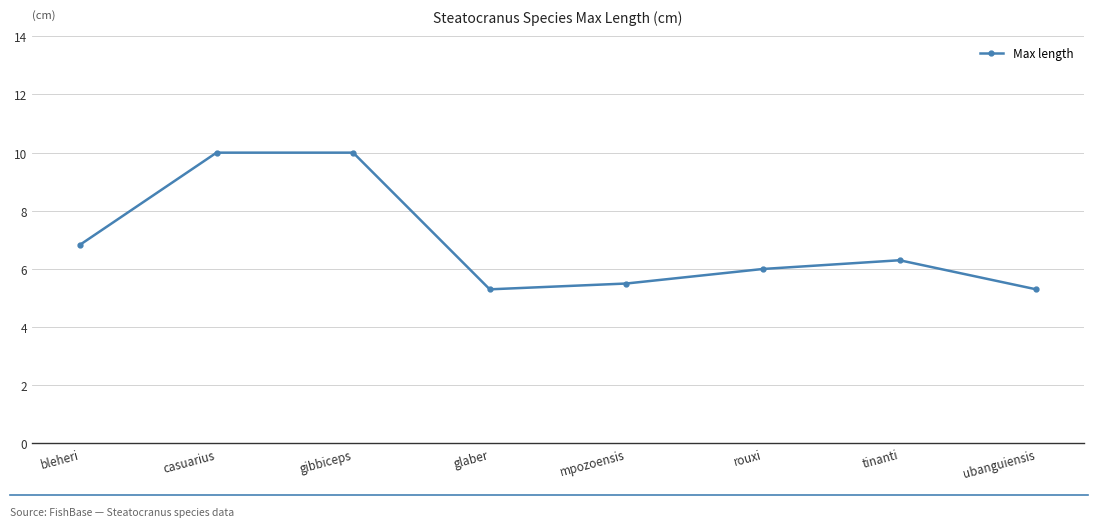

Reading right to left, transcribe all the data shown in this chart.

ubanguiensis=5.3	tinanti=6.3	rouxi=6.0	mpozoensis=5.5	glaber=5.3	gibbiceps=10.0	casuarius=10.0	bleheri=6.8